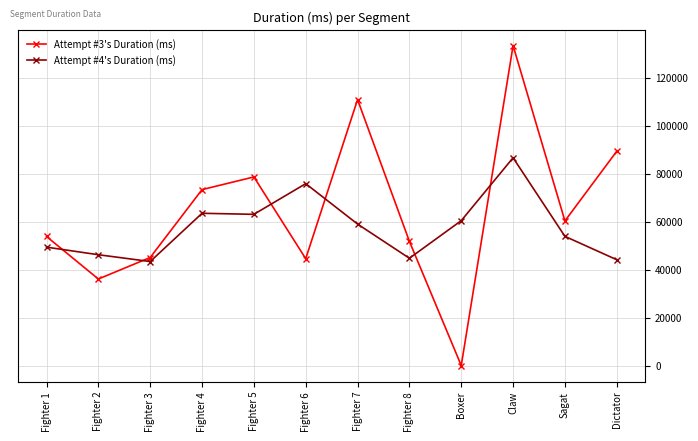

How many values in the Attempt #4's Duration (ms) series are below 58941?

6